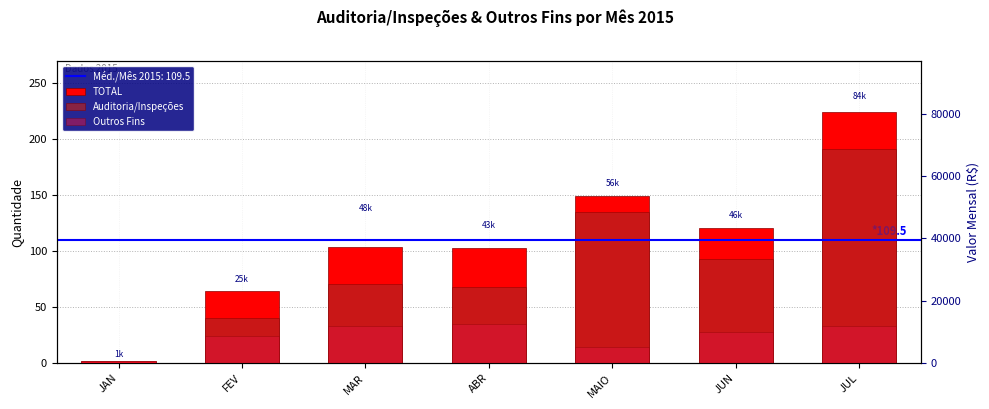

What is the difference between the Auditoria/Inspeções values at JAN and MAR?

70.5